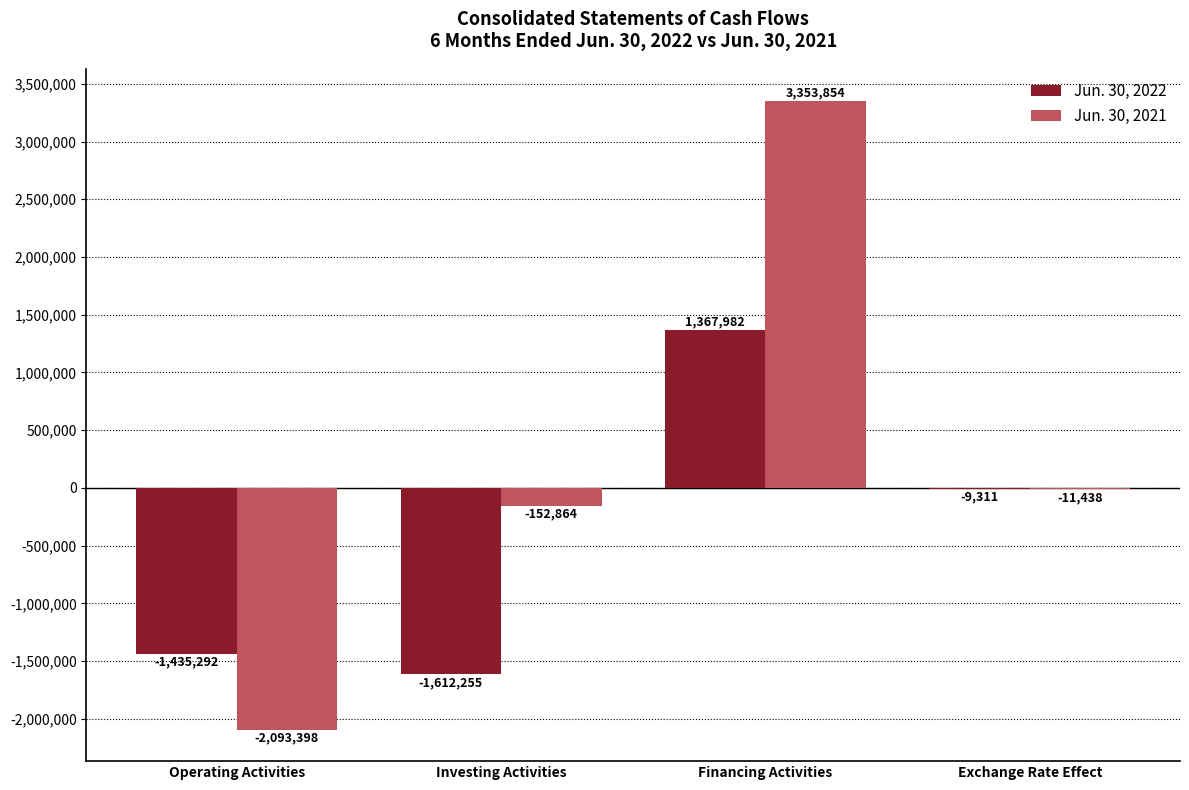

Which series has the largest total across all categories?

Jun. 30, 2021